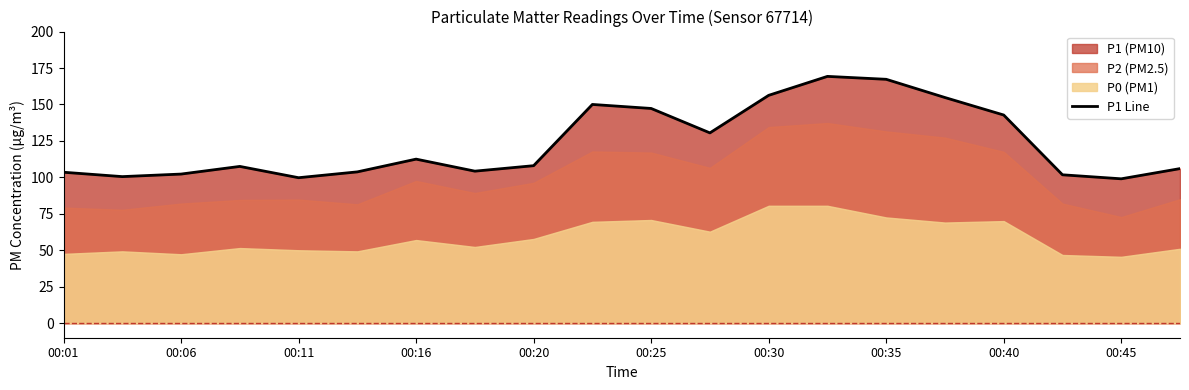

The P1 Line series shows 147.2 at 00:25. True or false?

True